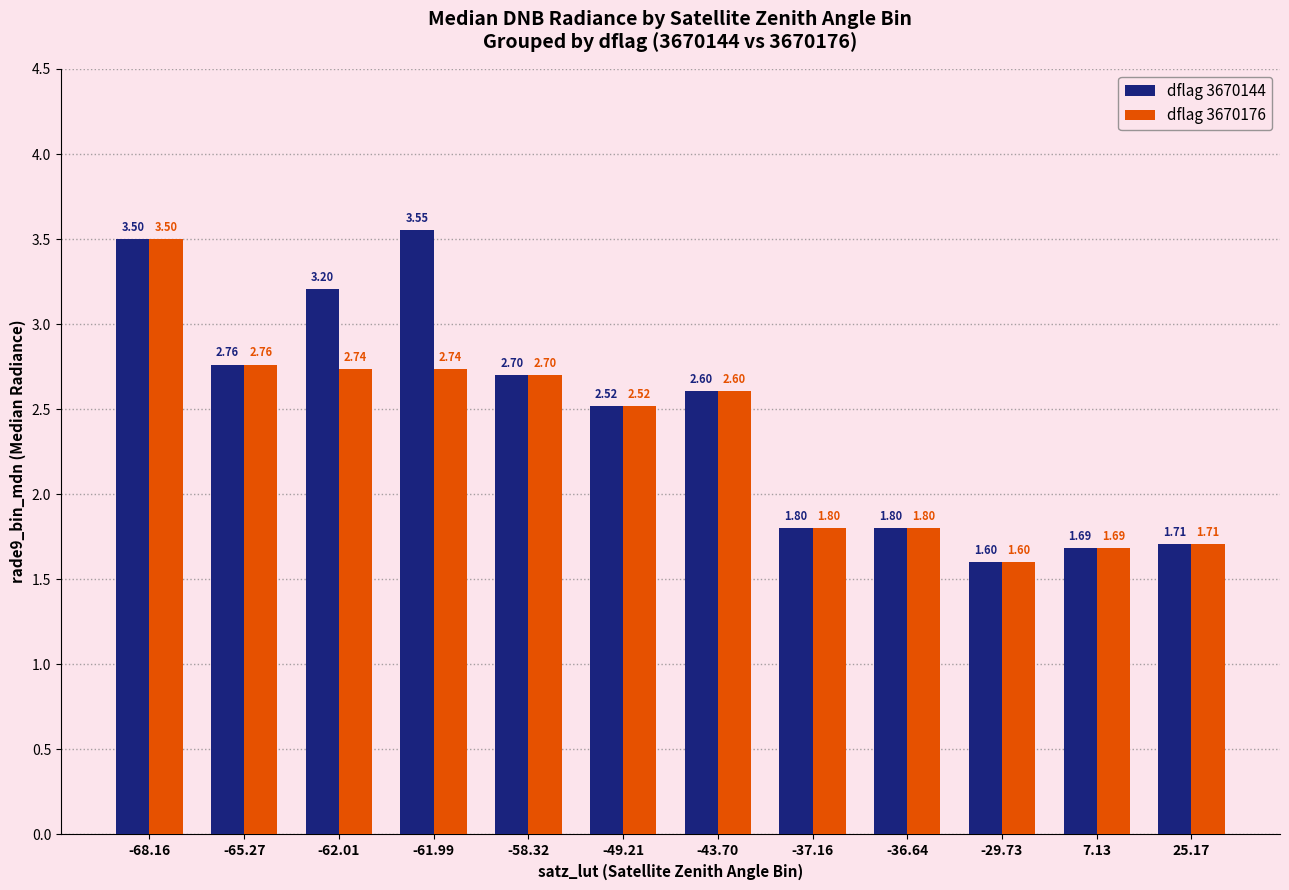

Count the dflag 3670144 values in the range 1 to 3.

9